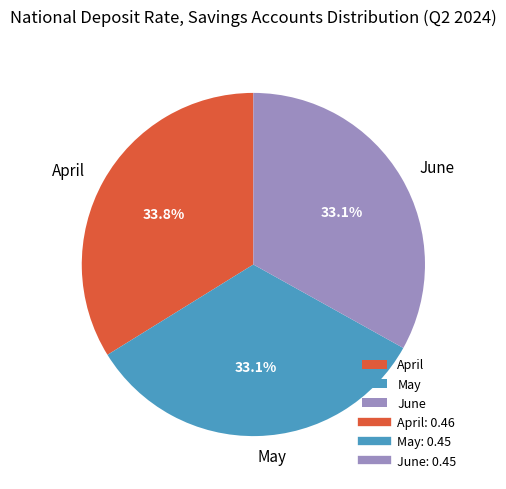

Which has a higher value, May or April?

April